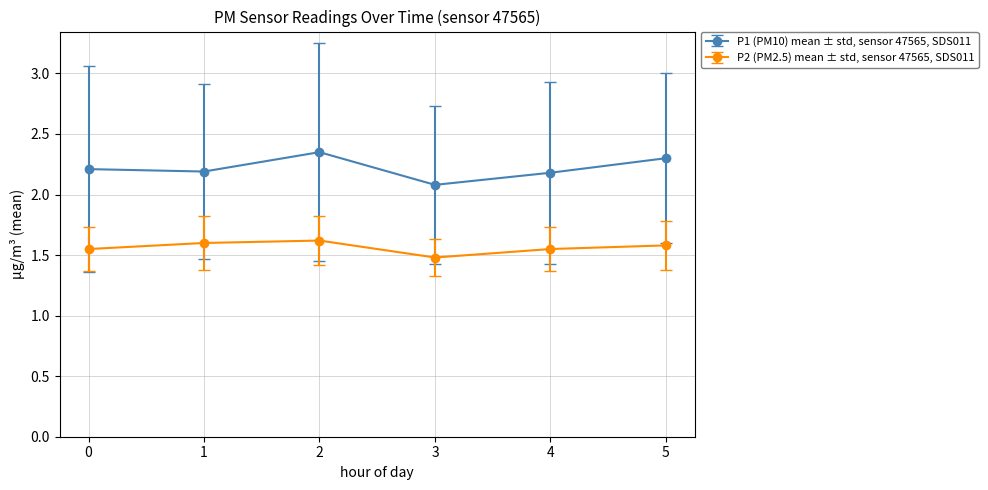

True or false: P1 (PM10) mean ± std, sensor 47565, SDS011 has a value of 2.3 at 5.

True